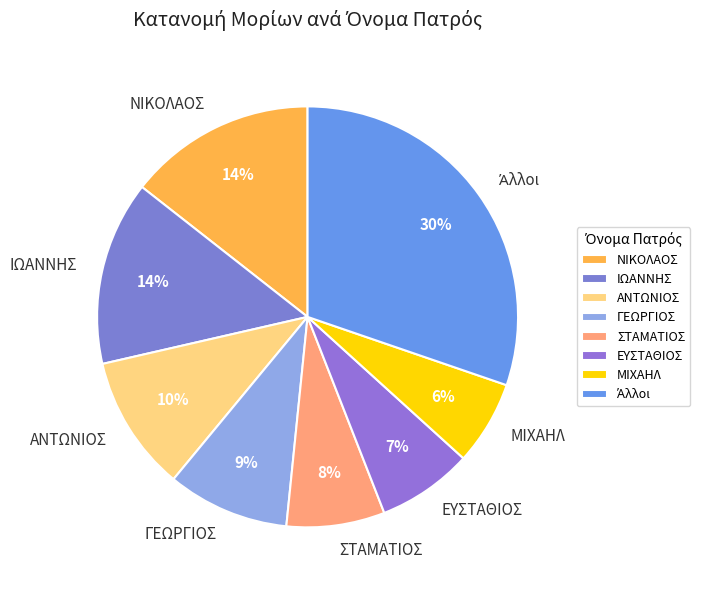

How many slices are in this pie chart?

8